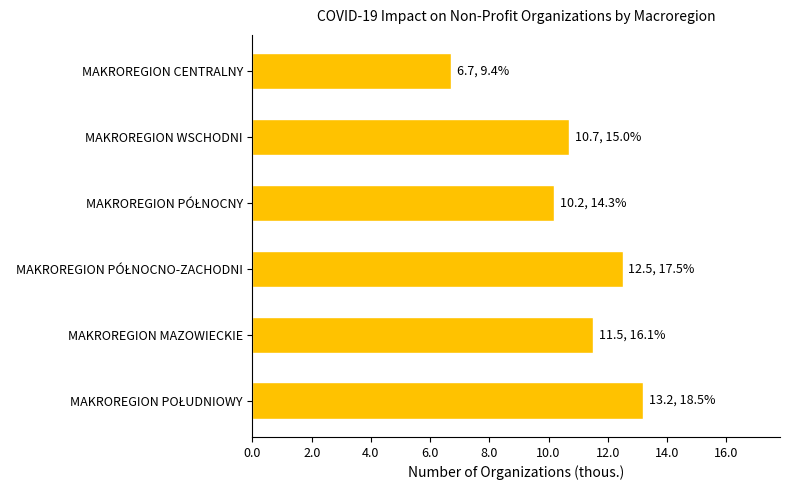

What is the smallest value displayed?

6.7